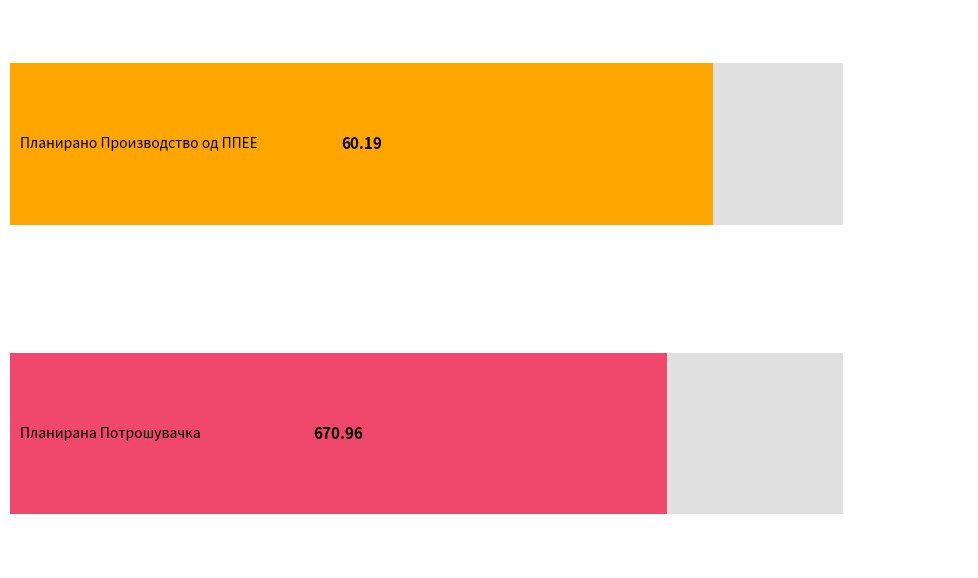

Which series has the largest total across all categories?

Планирана Потрошувачка